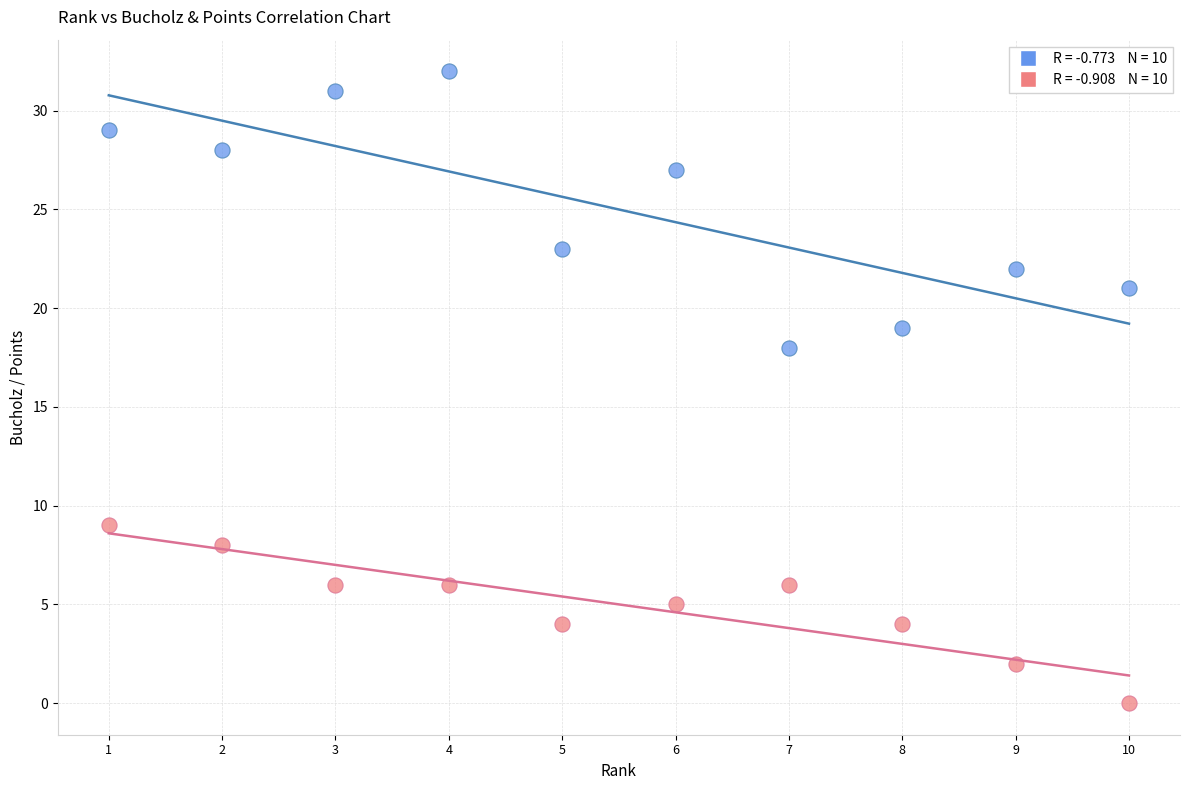

Across all series, what Y value is closest to 16?

18